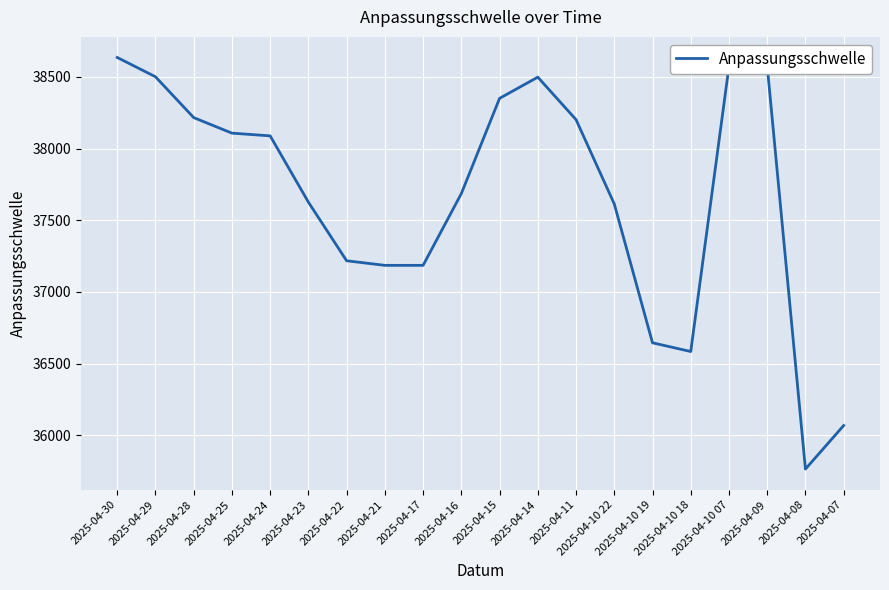

What position from the right is 2025-04-08?

2